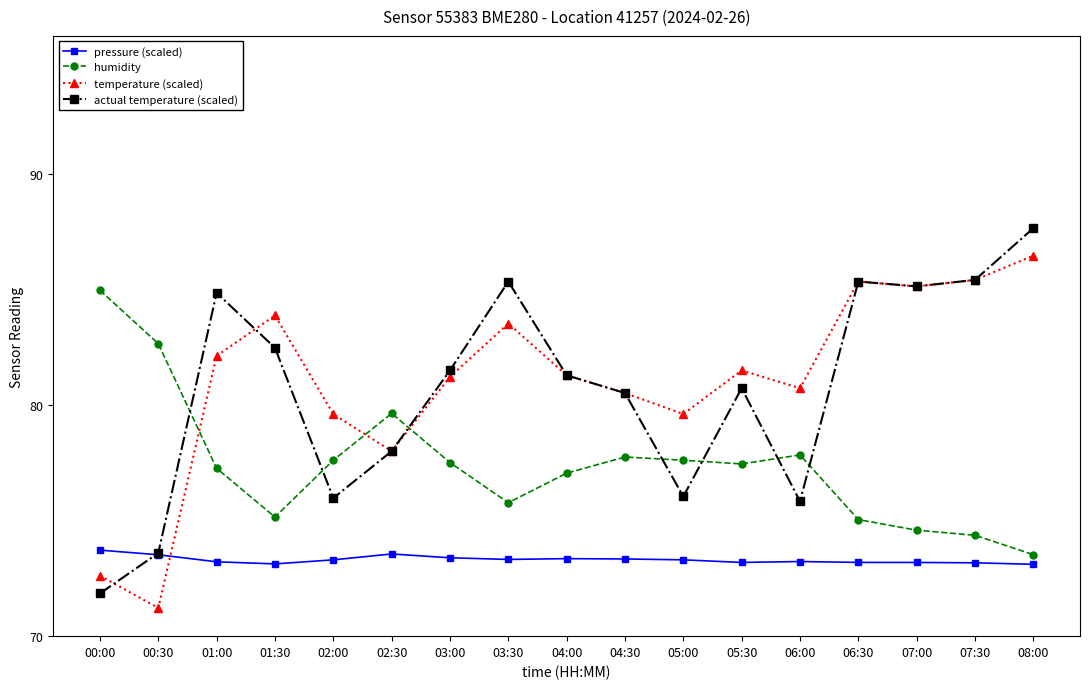

Between which two adjacent categories do temperature (scaled) and humidity first intersect?

00:30 and 01:00